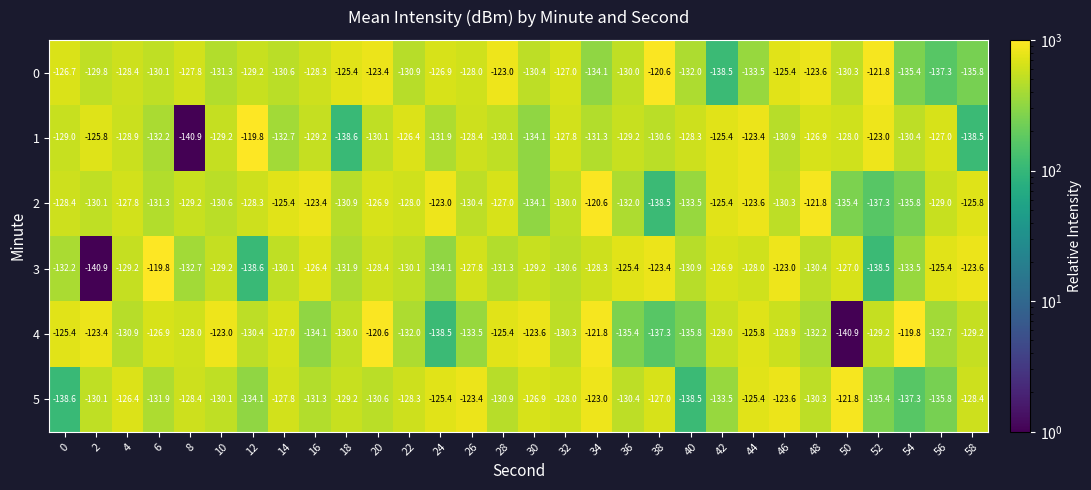

The 0 series shows -125.4 at 18. True or false?

True